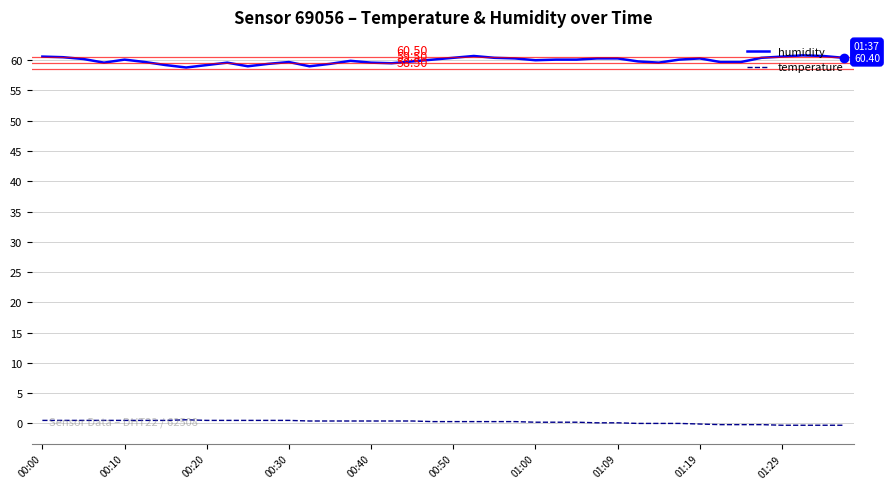

Which series has the largest total across all categories?

humidity